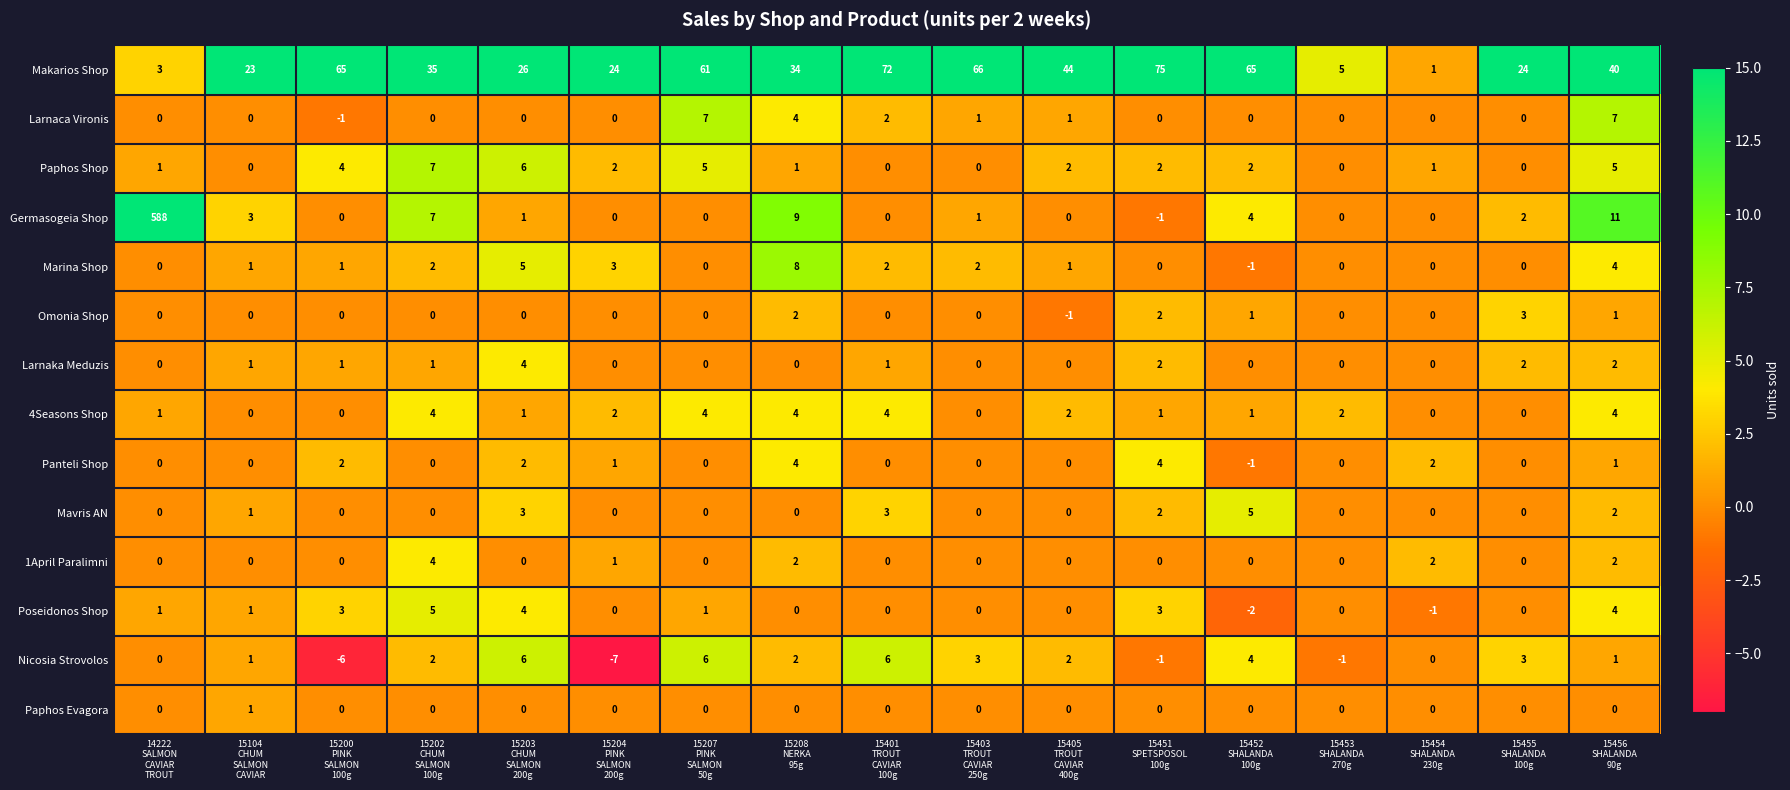

Which series has the largest total across all categories?

Makarios Shop